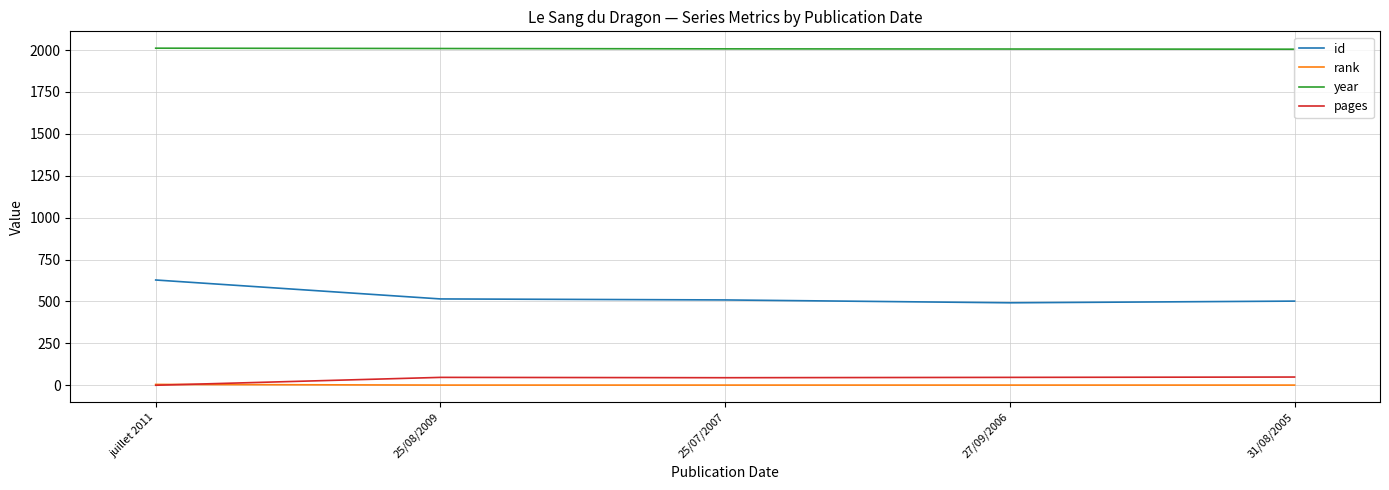

What is the difference between the highest and lowest values at 25/08/2009?

2008